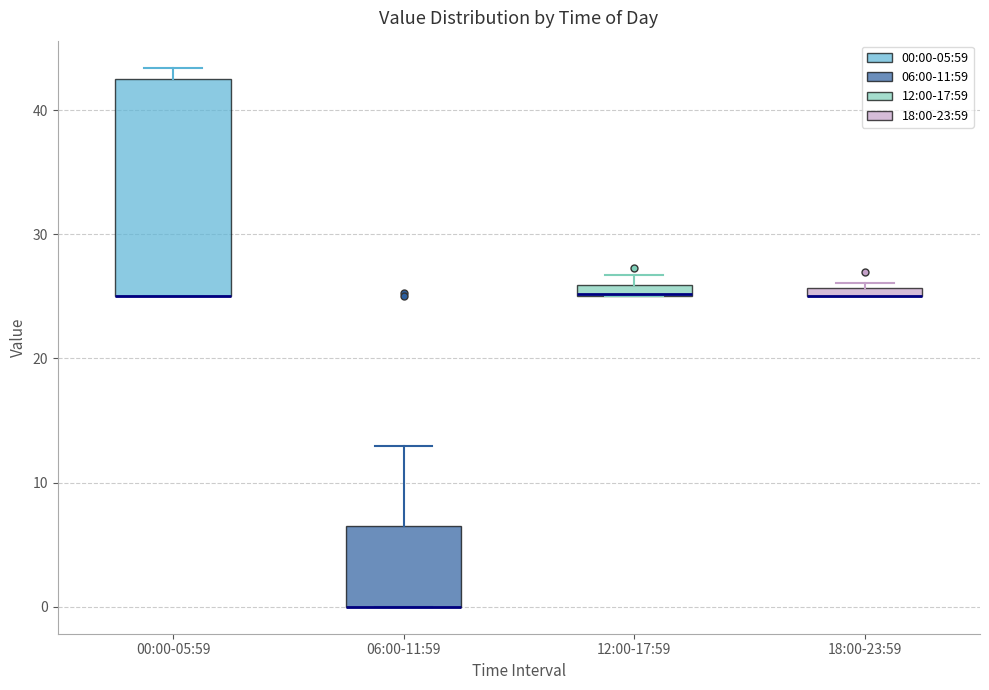

Which box is the tallest, from its lower edge to its upper edge?

00:00-05:59